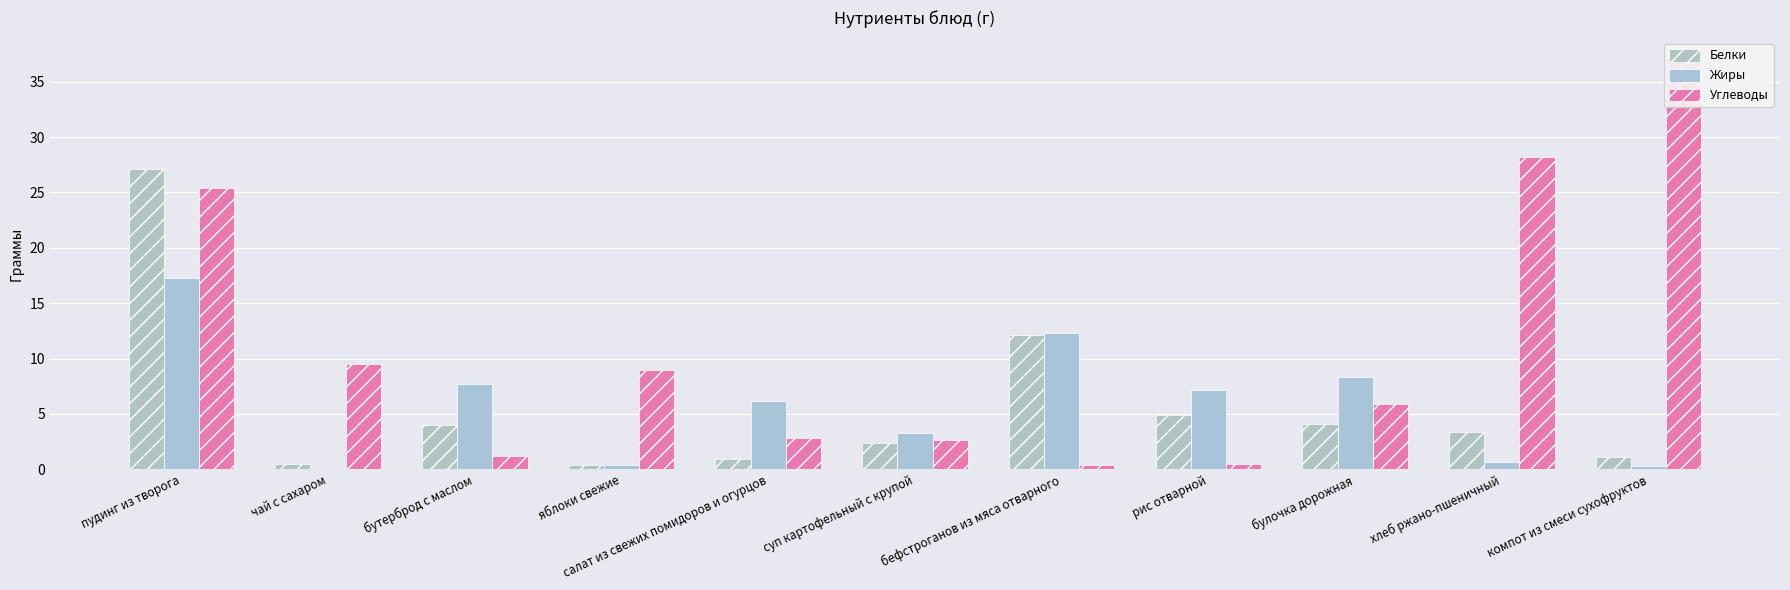

Reading left to right, extract all data points from this chart.

Белки: пудинг из творога=27.1	чай с сахаром=0.5	бутерброд с маслом=4.0	яблоки свежие=0.4	салат из свежих помидоров и огурцов=0.9	суп картофельный с крупой=2.4	бефстроганов из мяса отварного=12.1	рис отварной=4.9	булочка дорожная=4.1	хлеб ржано-пшеничный=3.4	компот из смеси сухофруктов=1.2
Жиры: пудинг из творога=17.3	чай с сахаром=0.0	бутерброд с маслом=7.7	яблоки свежие=0.4	салат из свежих помидоров и огурцов=6.1	суп картофельный с крупой=3.2	бефстроганов из мяса отварного=12.3	рис отварной=7.2	булочка дорожная=8.4	хлеб ржано-пшеничный=0.7	компот из смеси сухофруктов=0.3
Углеводы: пудинг из творога=25.4	чай с сахаром=9.5	бутерброд с маслом=1.2	яблоки свежие=9.0	салат из свежих помидоров и огурцов=2.9	суп картофельный с крупой=2.6	бефстроганов из мяса отварного=0.4	рис отварной=0.5	булочка дорожная=5.9	хлеб ржано-пшеничный=28.2	компот из смеси сухофруктов=37.1